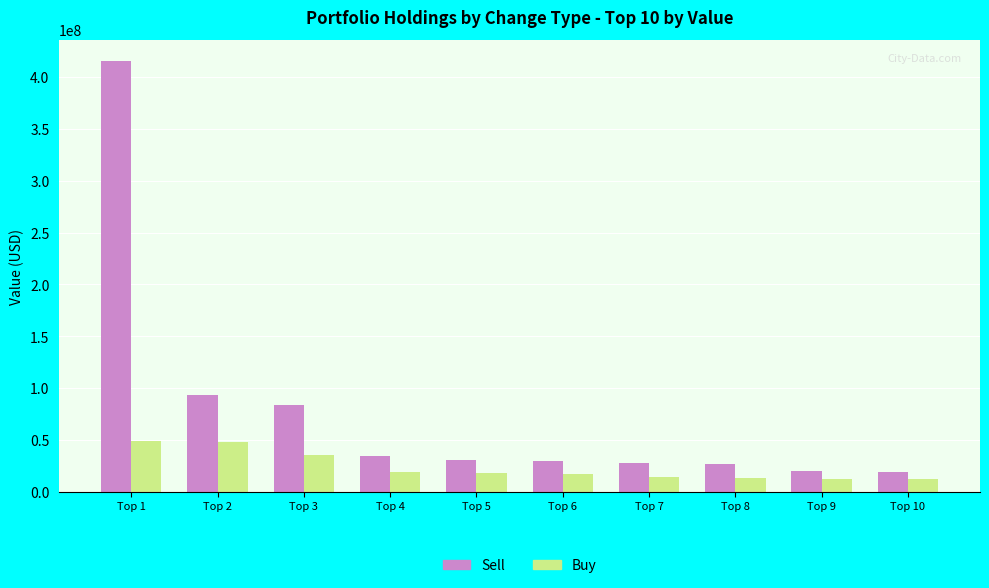

What is the difference between the maximum and second lowest values in the Buy series?

36697000